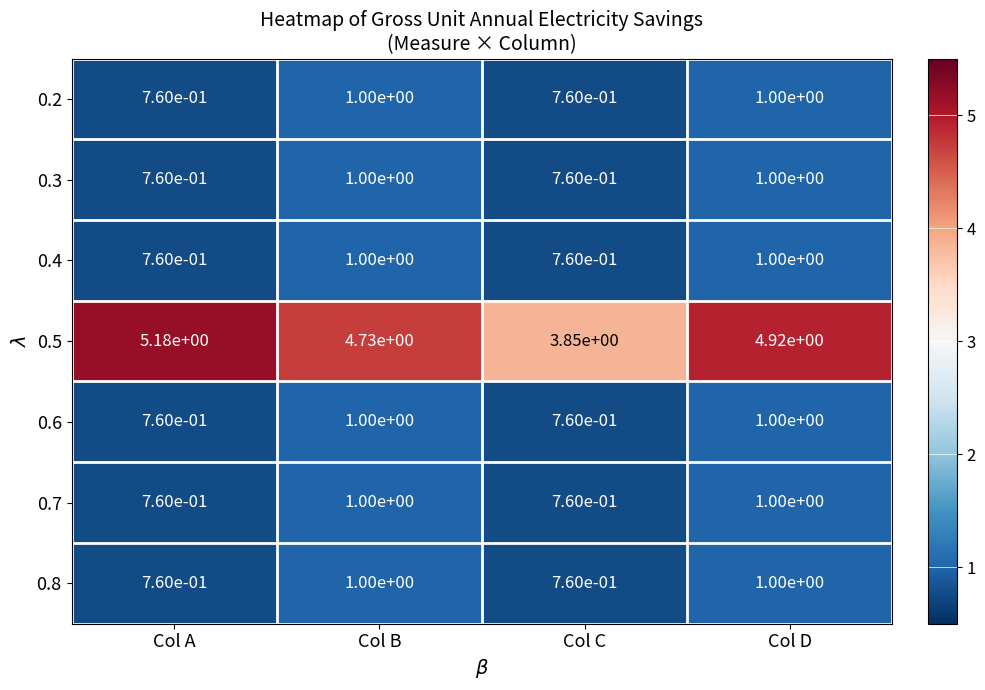

Is the value of 0.7 at Col D greater than the value of 0.5 at Col D?

No